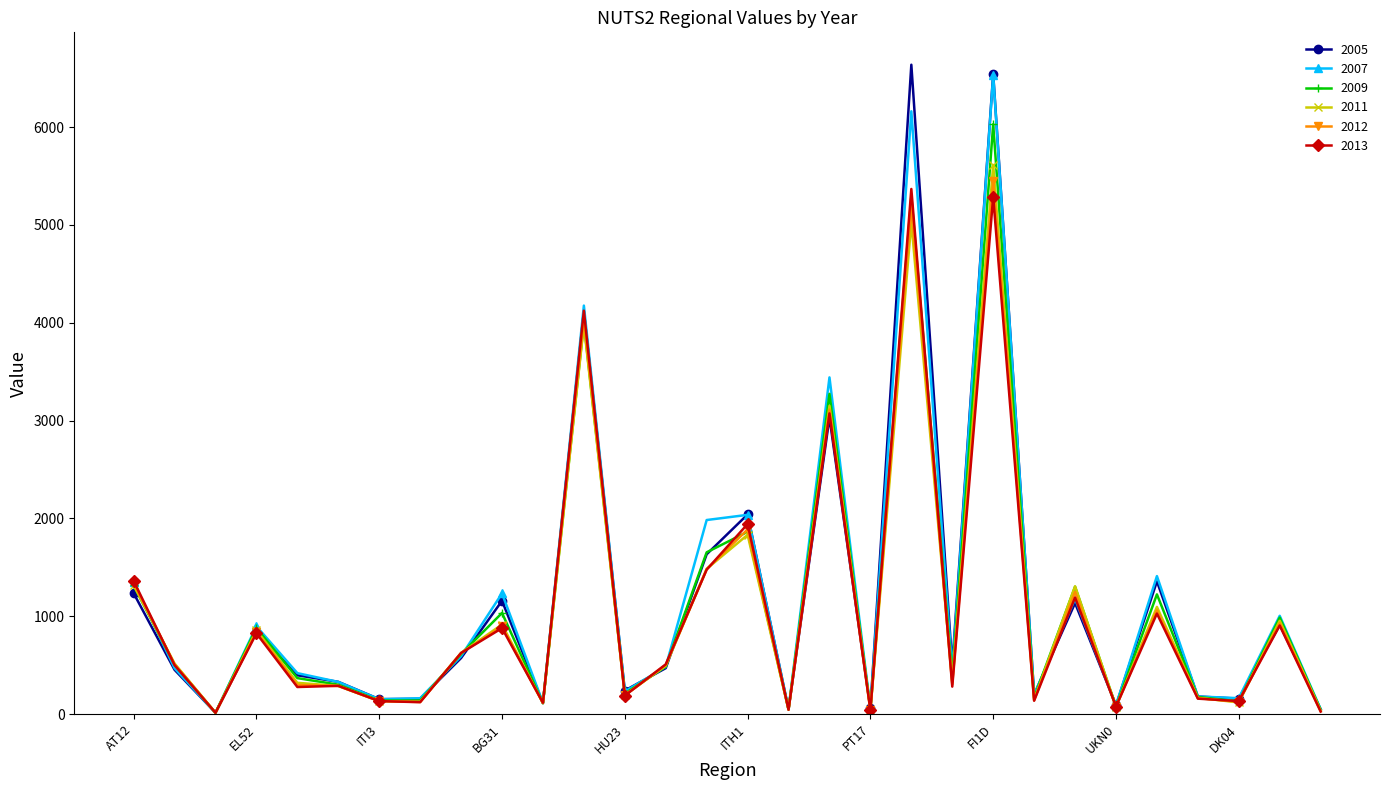

True or false: 2007 has more than 2 points higher than both neighbors.

True